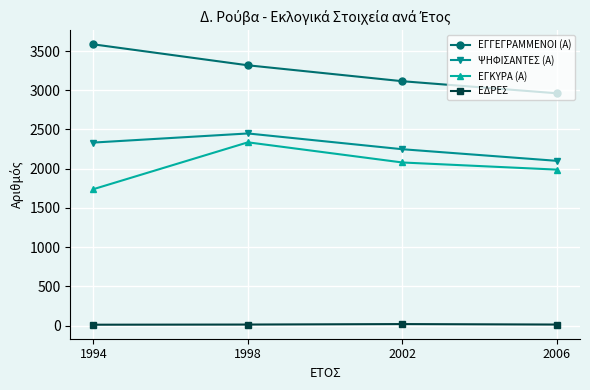

What is the sum of all ΕΓΚΥΡΑ (Α) values?

8142